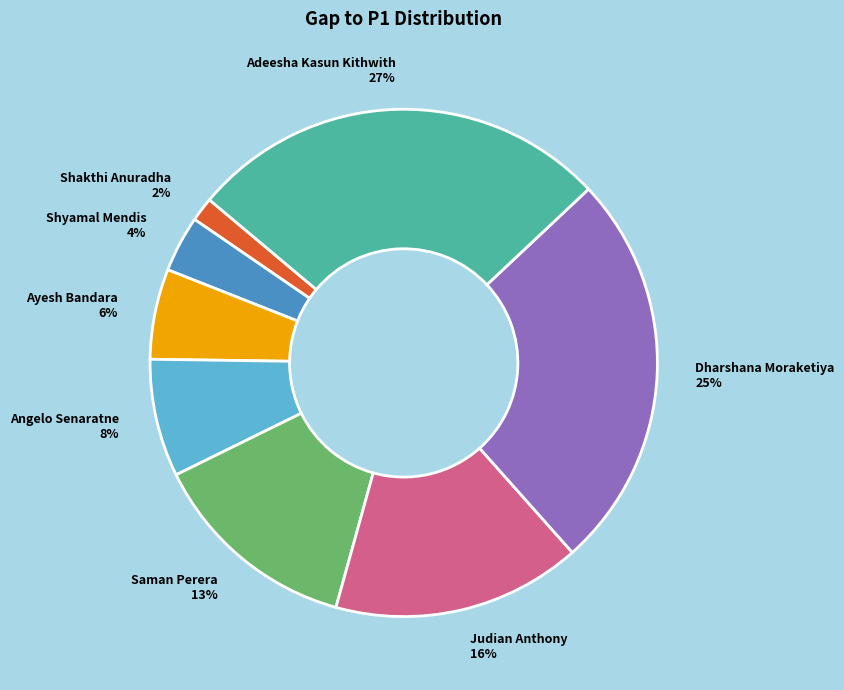

Which has a higher value, Saman Perera or Shakthi Anuradha?

Saman Perera